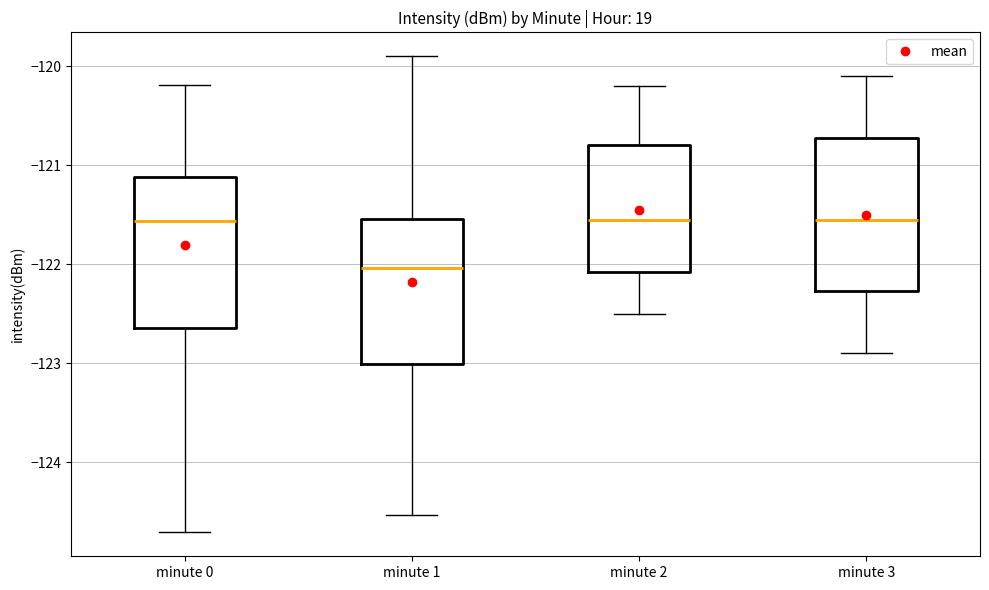

Reading left to right, transcribe this box plot: for each box, give where its median line is, the range the box spans, and where its two whiskers end, as read against the y-axis. The values are not printed on the chart, so give them approximately, as read against the axis.

minute 0: median -121.6, box -122.6 to -121.1, whiskers -124.7 to -120.2
minute 1: median -122.0, box -123.0 to -121.5, whiskers -124.5 to -119.9
minute 2: median -121.5, box -122.1 to -120.8, whiskers -122.5 to -120.2
minute 3: median -121.5, box -122.3 to -120.7, whiskers -122.9 to -120.1